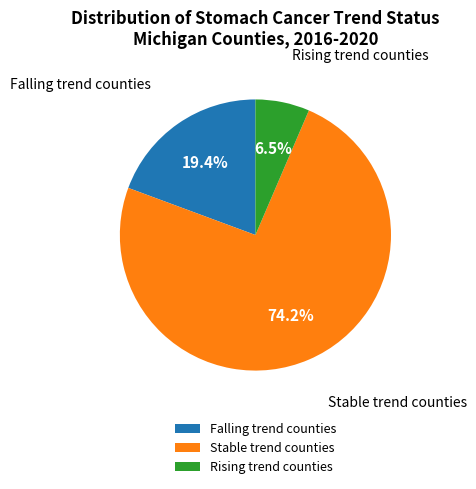

Combined, what portion of the pie is Stable trend counties and Falling trend counties?

93.5%